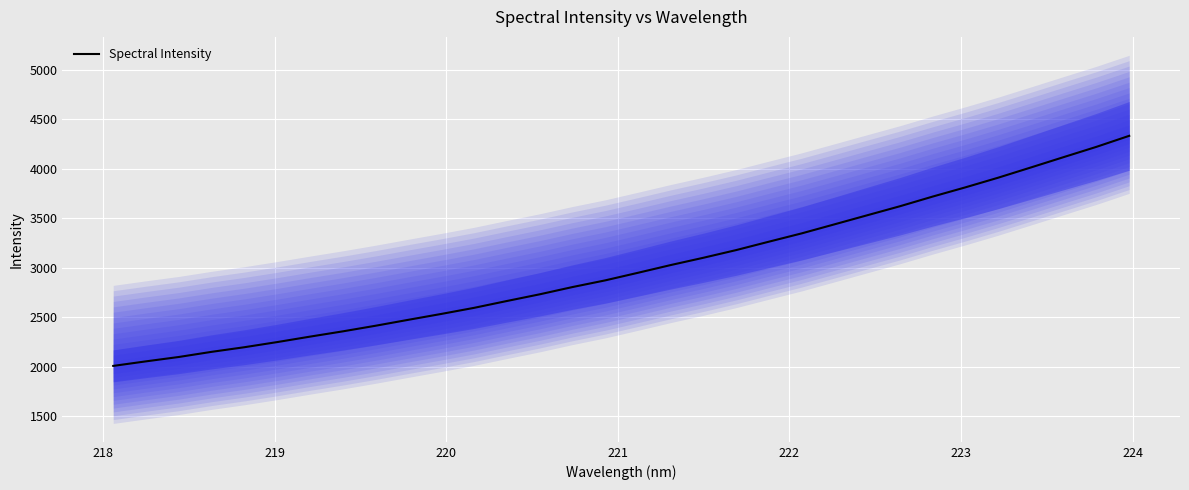

What is the difference between the second highest and second lowest values?

2164.2